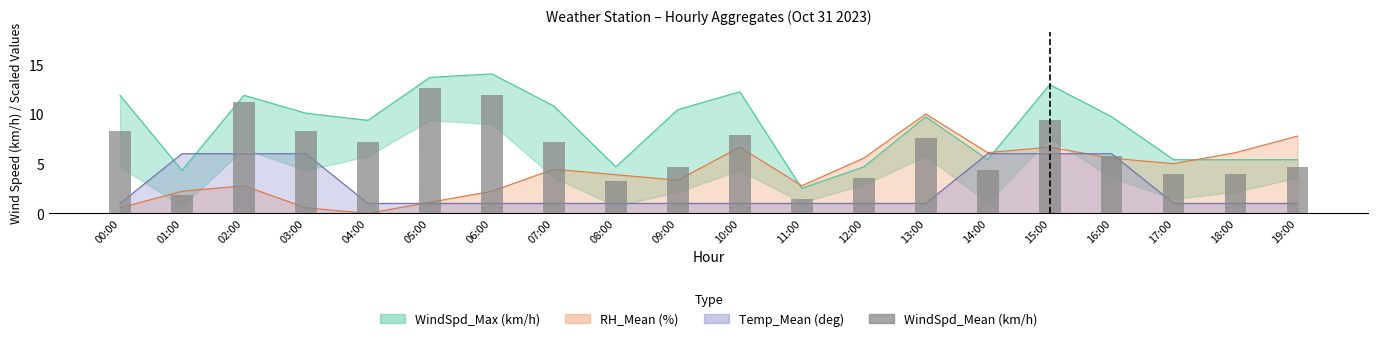

List the labels in order of value, smallest first.

11:00, 01:00, 08:00, 12:00, 17:00, 18:00, 14:00, 09:00, 19:00, 16:00, 04:00, 07:00, 13:00, 10:00, 00:00, 03:00, 15:00, 02:00, 06:00, 05:00